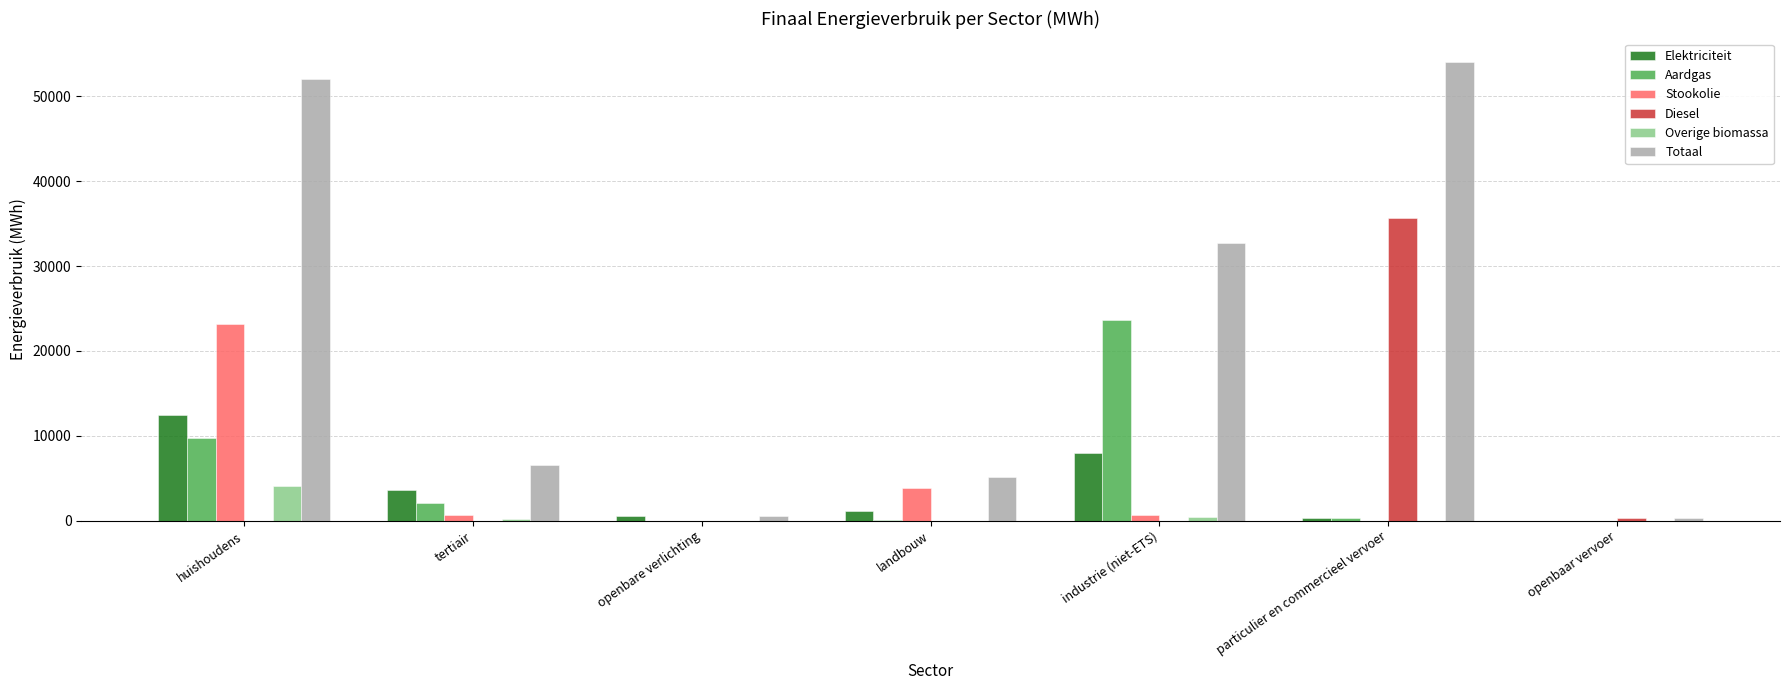

Count the number of categories in the chart.

7